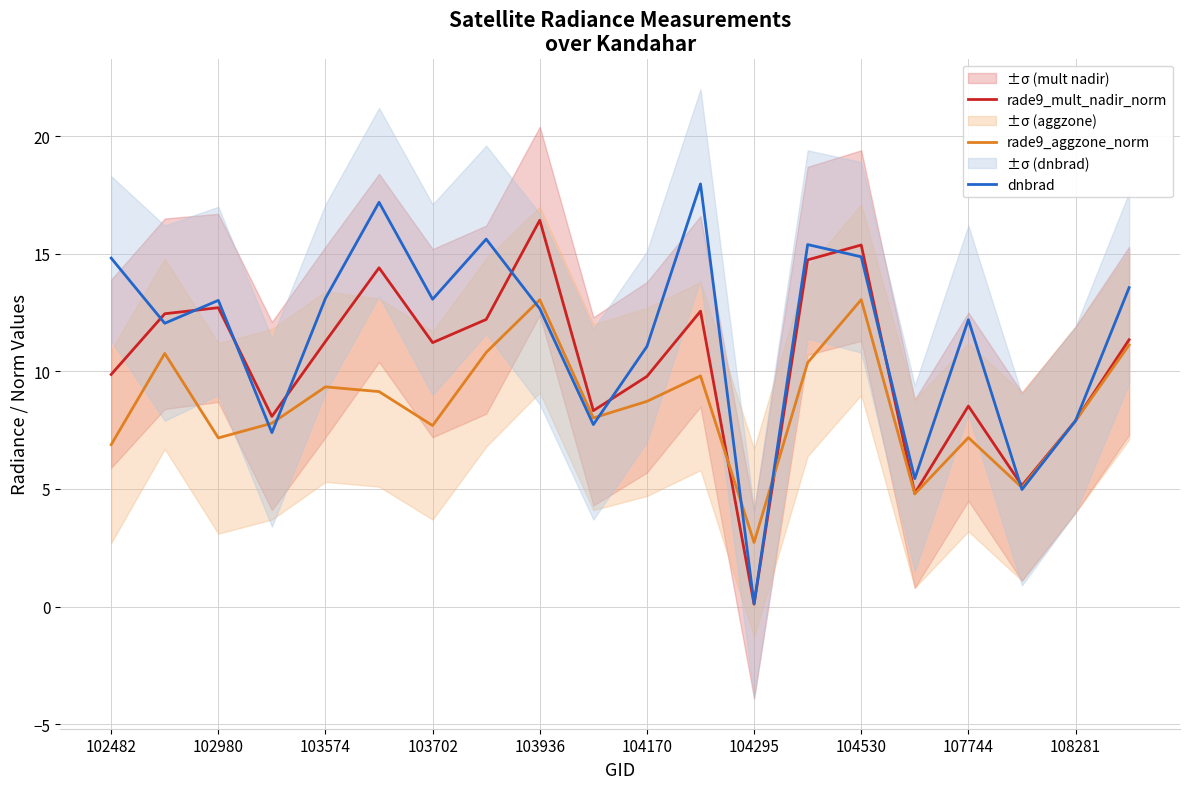

True or false: rade9_aggzone_norm has more than 1 interior local peaks.

True